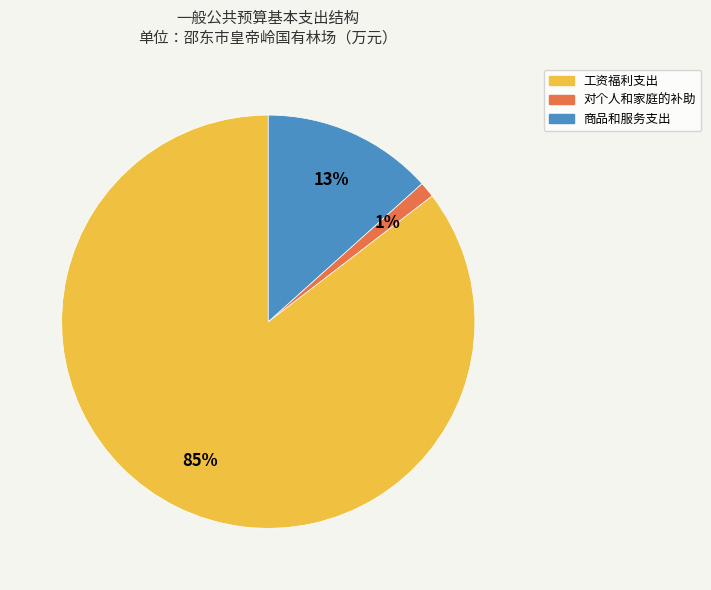

Is it true that 对个人和家庭的补助 is 12% of the pie?

False